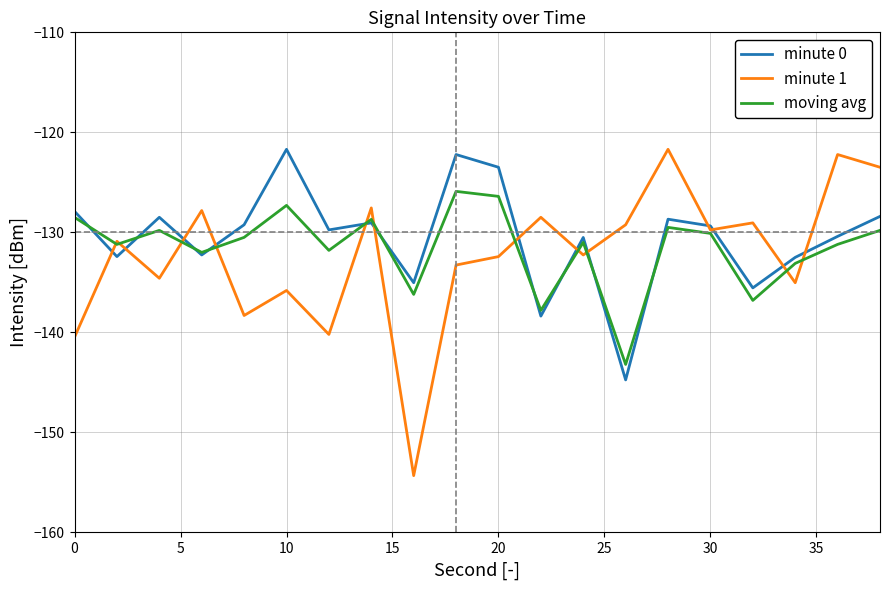

Which series has the widest spread of values?

minute 1